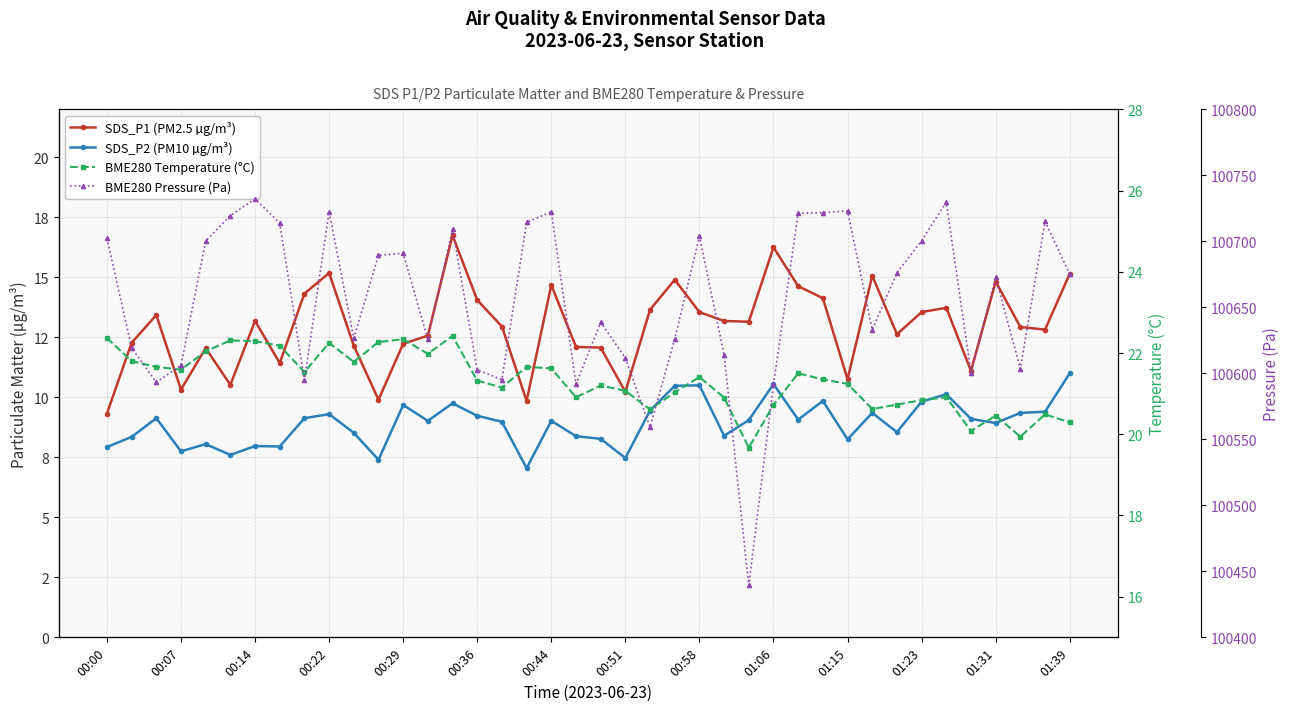

How many data points in BME280 Temperature (°C) are above 21?

26